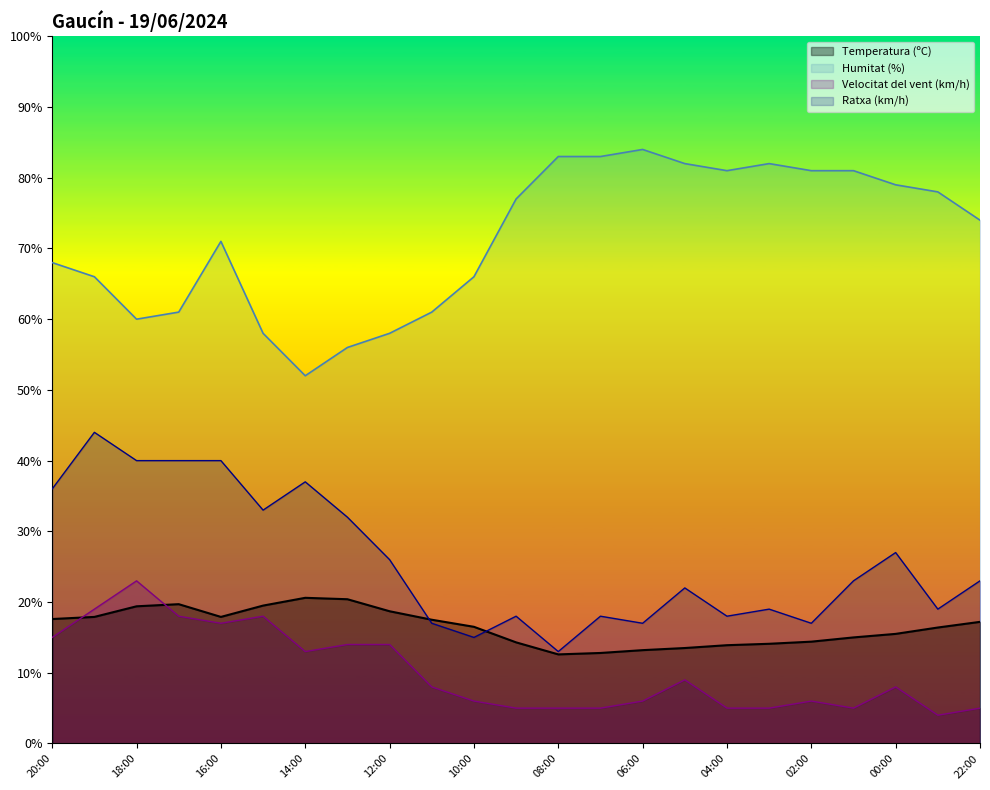

True or false: Humitat (%) and Velocitat del vent (km/h) cross at least once.

False